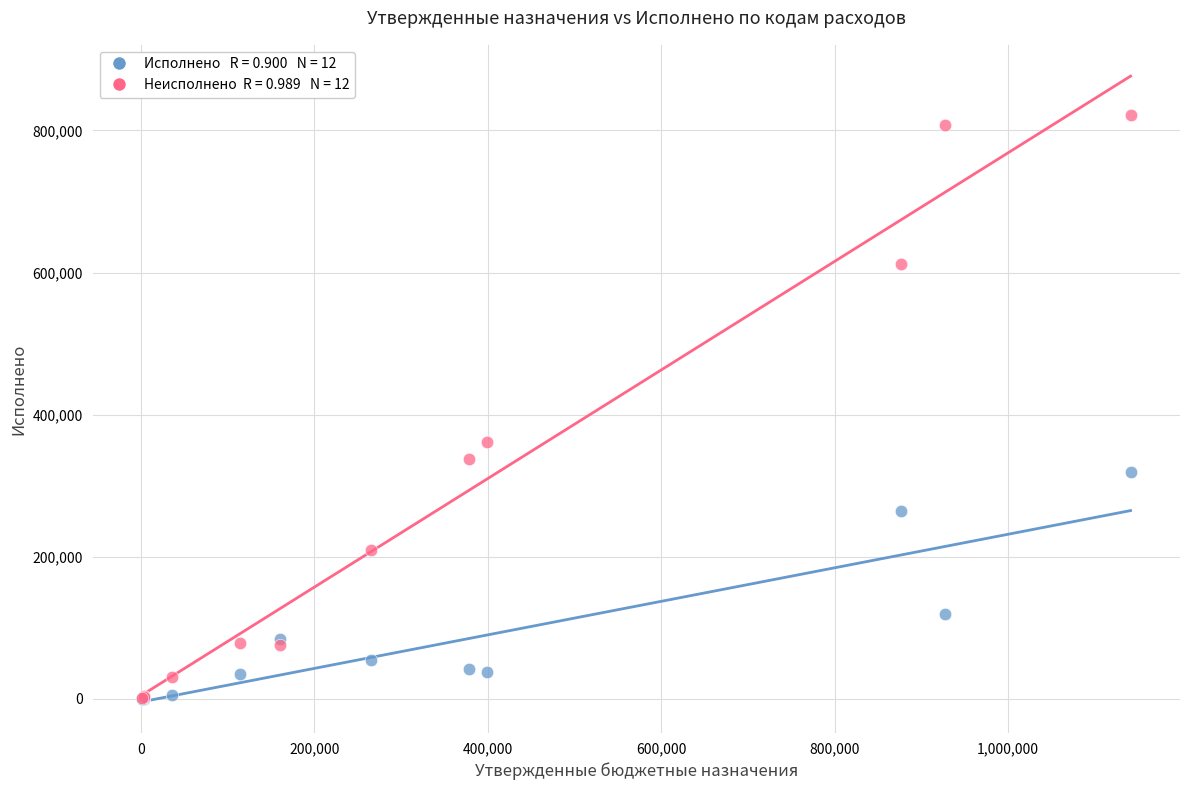

Across all series, what Y value is closest to 410833?

362046.0